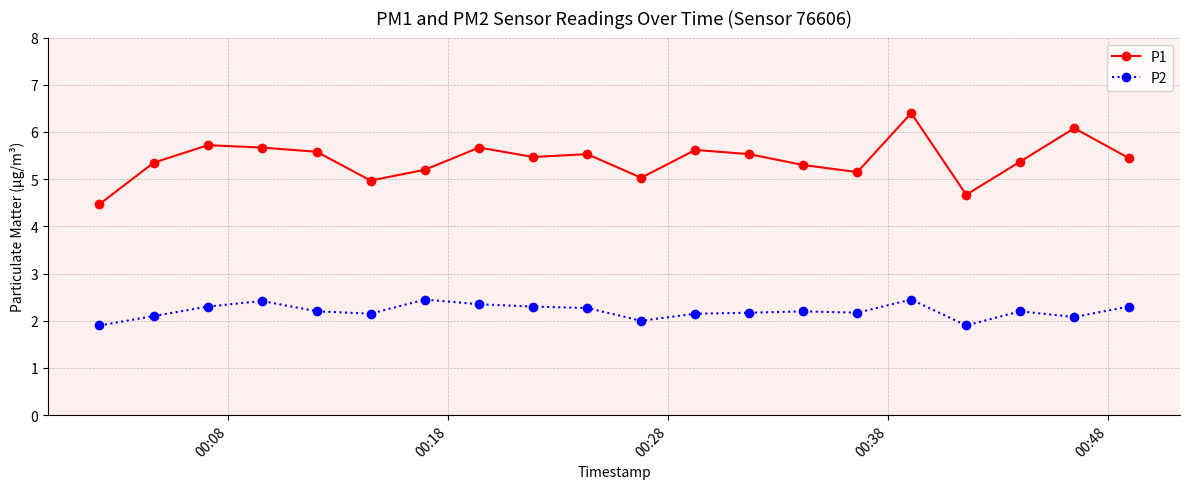

What is the minimum value for P1?

4.5